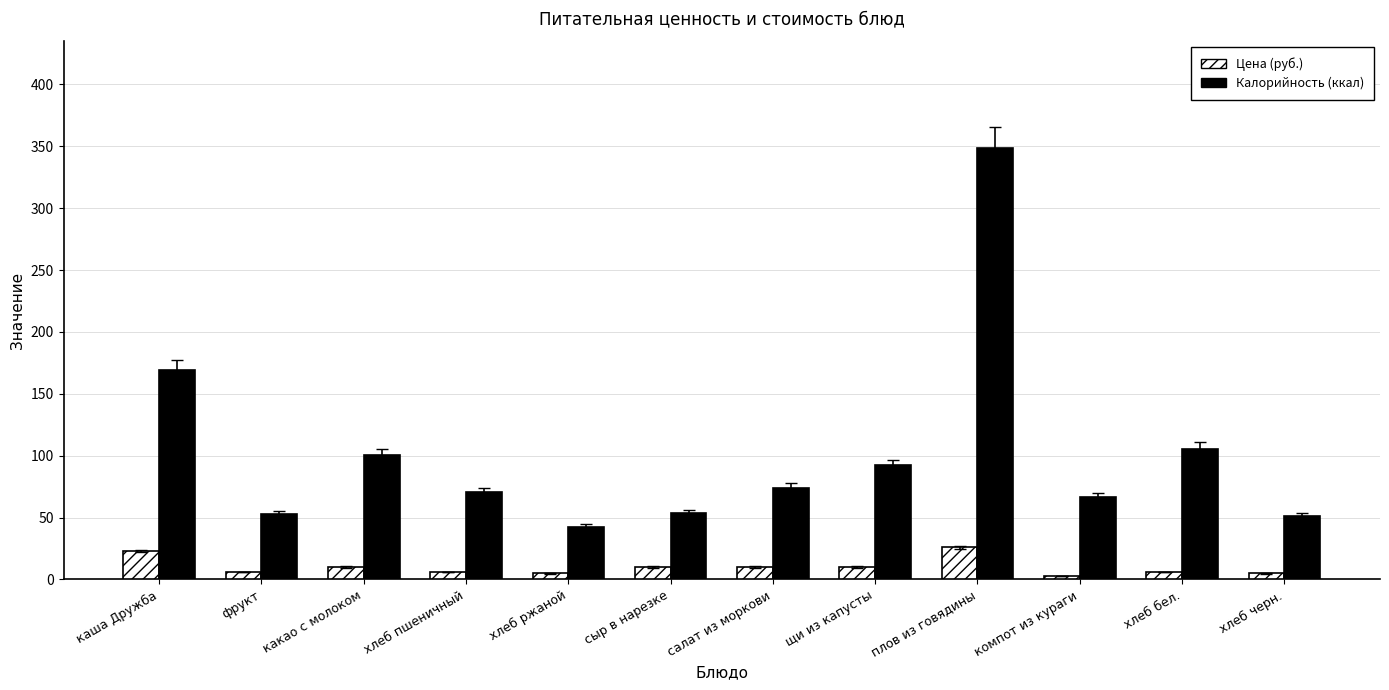

What is the difference between the Цена (руб.) values at какао с молоком and компот из кураги?

7.0